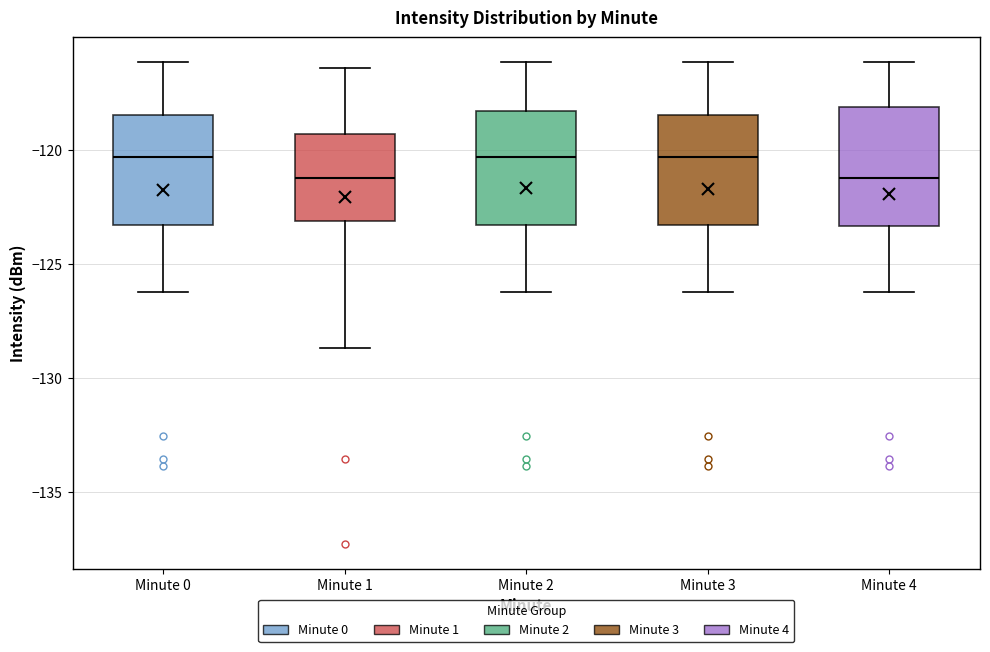

Reading left to right, transcribe this box plot: for each box, give where its median line is, the range the box spans, and where its two whiskers end, as read against the y-axis. The values are not printed on the chart, so give them approximately, as read against the axis.

Minute 0: median -120.5, box -123.5 to -118.5, whiskers -126.5 to -116.0
Minute 1: median -121.5, box -123.0 to -119.5, whiskers -128.5 to -116.5
Minute 2: median -120.5, box -123.5 to -118.5, whiskers -126.5 to -116.0
Minute 3: median -120.5, box -123.5 to -118.5, whiskers -126.5 to -116.0
Minute 4: median -121.5, box -123.5 to -118.0, whiskers -126.5 to -116.0